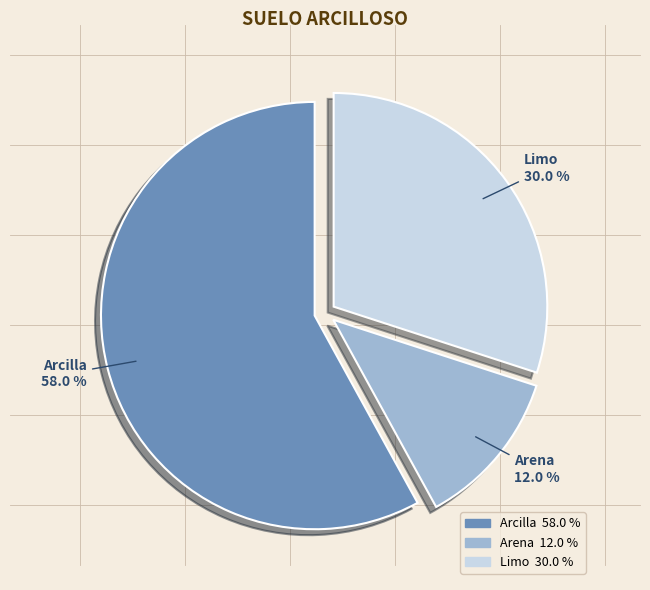

What is the largest slice in the pie chart?

Arcilla